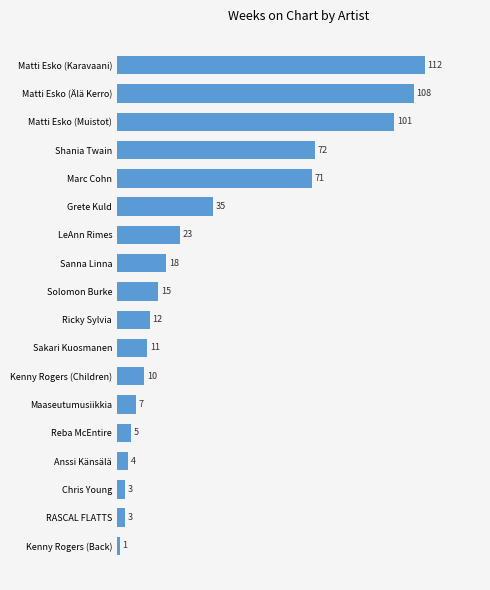

How many data points does each series have?

18